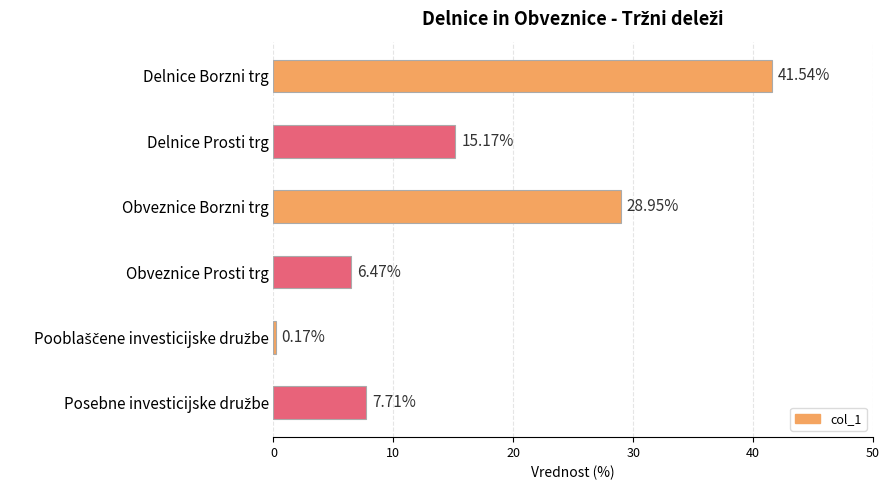

What is the label of the 3rd bar from the top?

Obveznice Borzni trg